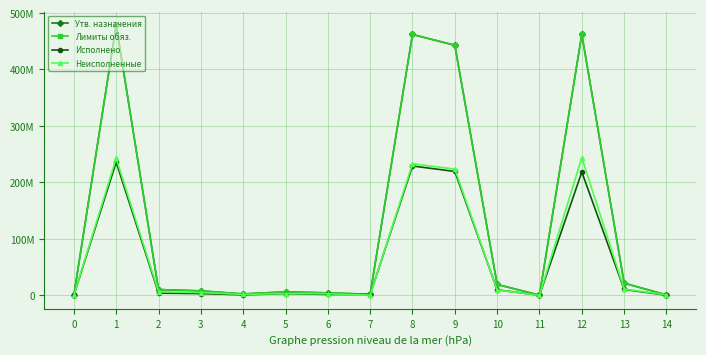

At which label does Утв. назначения reach its peak?

1